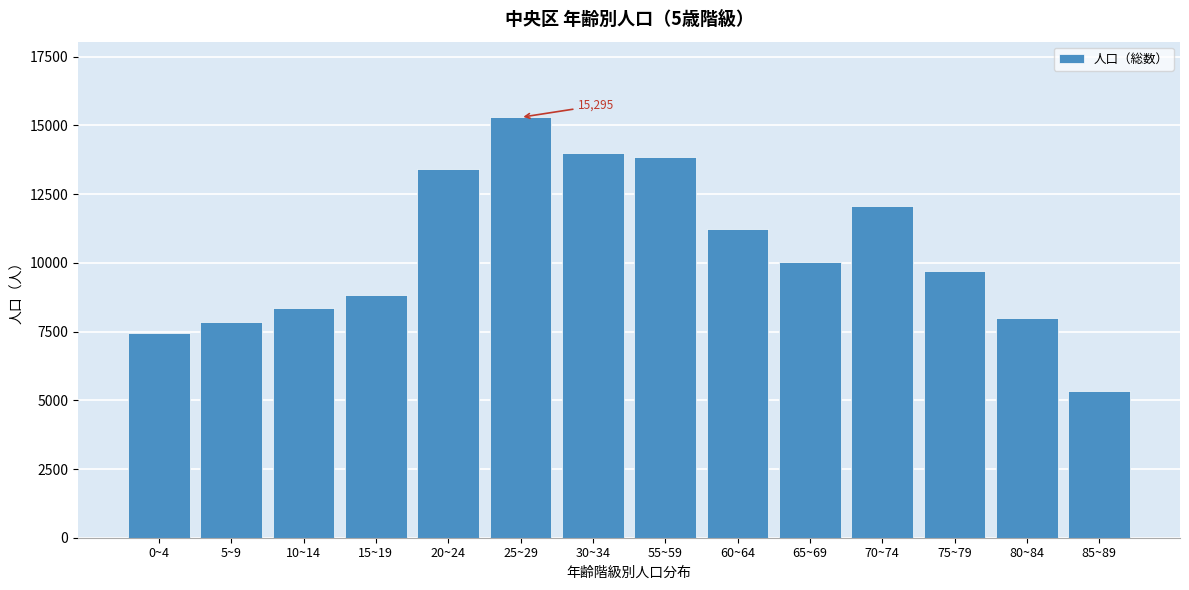

Reading left to right, transcribe all the data shown in this chart.

7451	7837	8348	8815	13417	15295	14003	13852	11223	10021	12055	9696	7995	5339